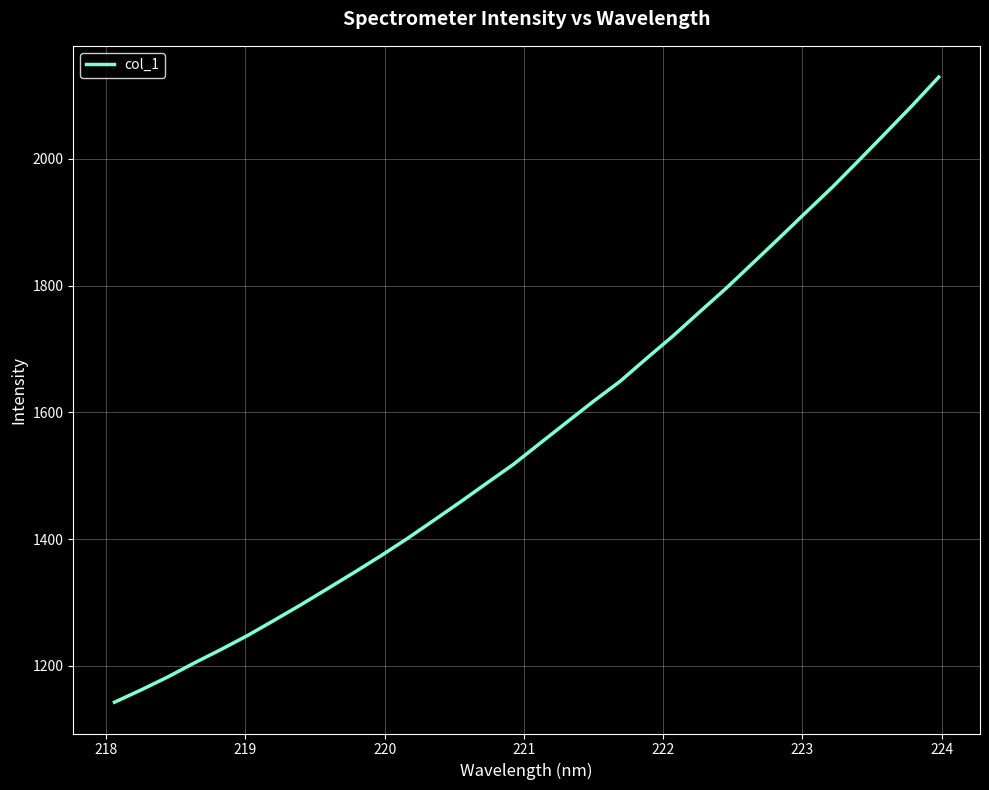

What is the minimum value shown in the chart?

1142.7